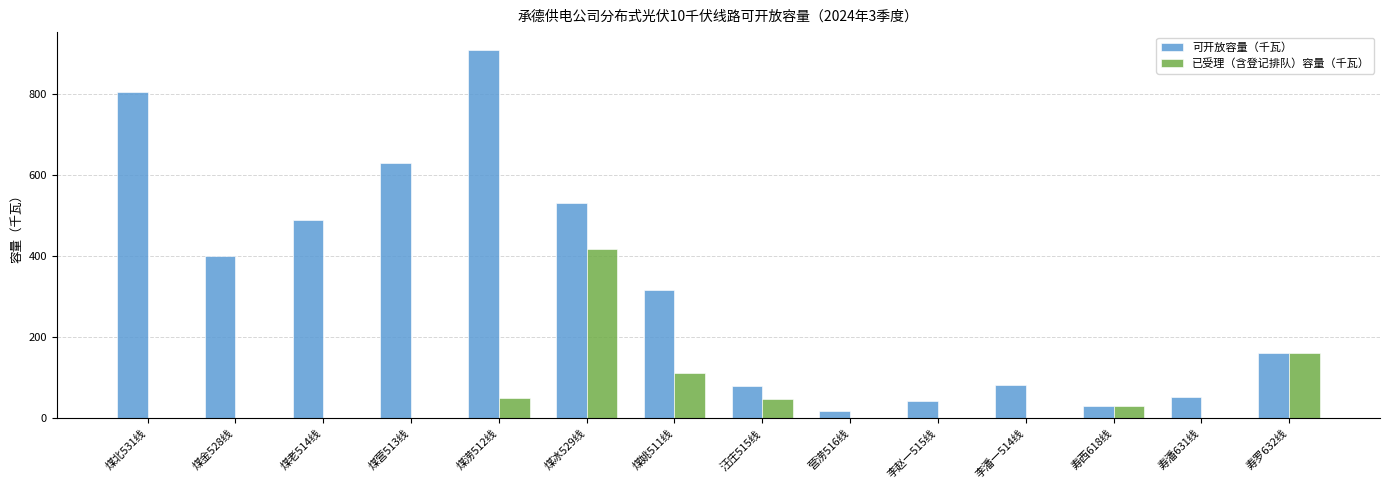

Is it true that 可开放容量（千瓦） equals 275.8 at 寿罗632线?

False